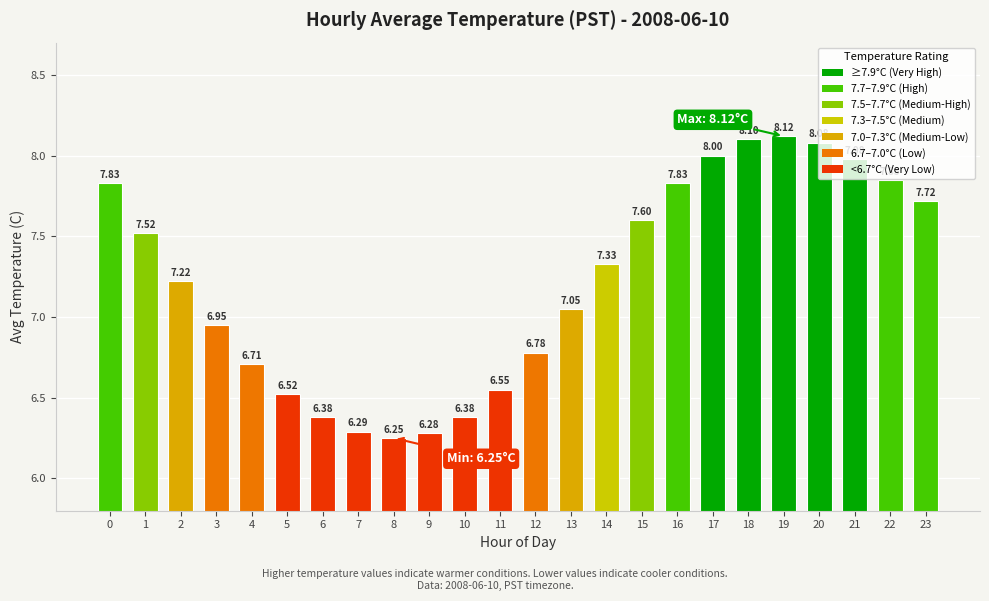

Between 15 and 3, which is larger?

15